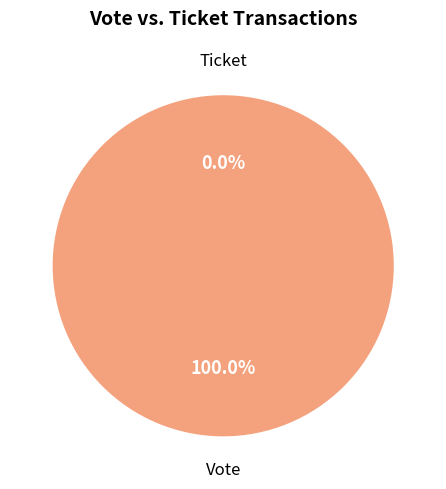

Is it true that Vote is 86% of the pie?

False